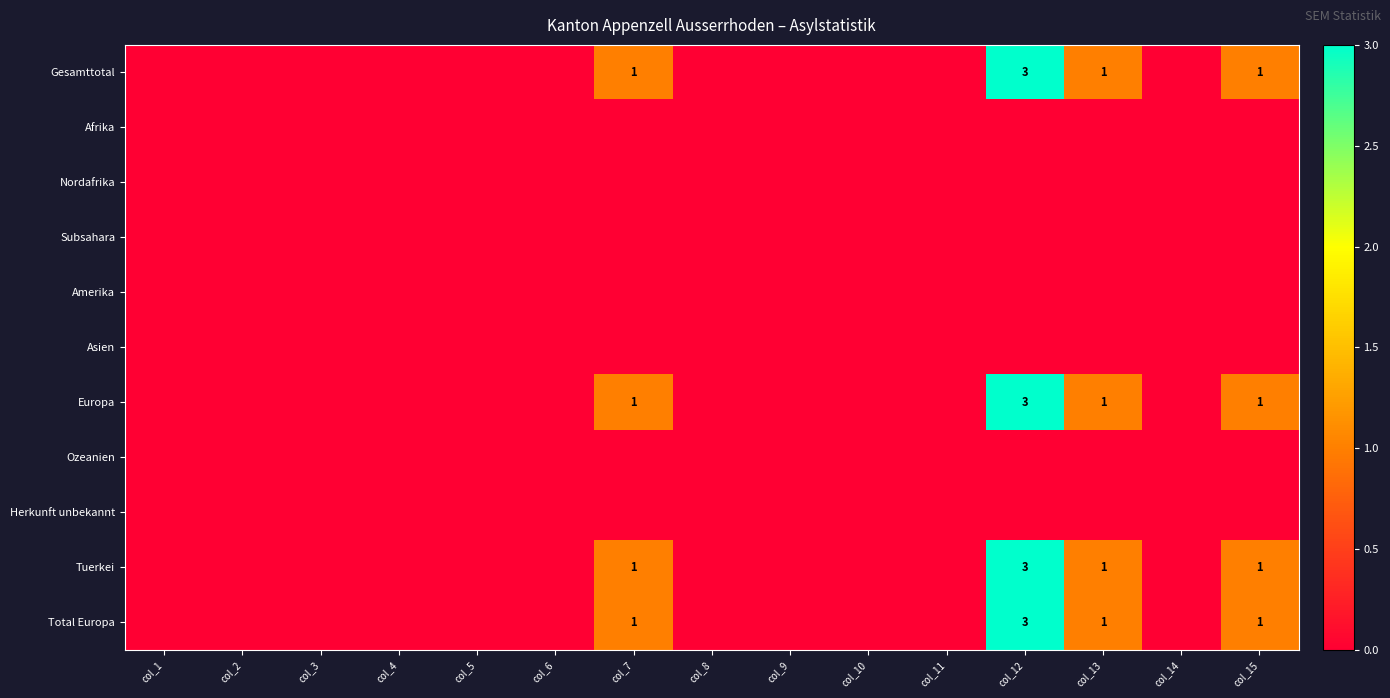

At how many categories does at least one series exceed 1?

1